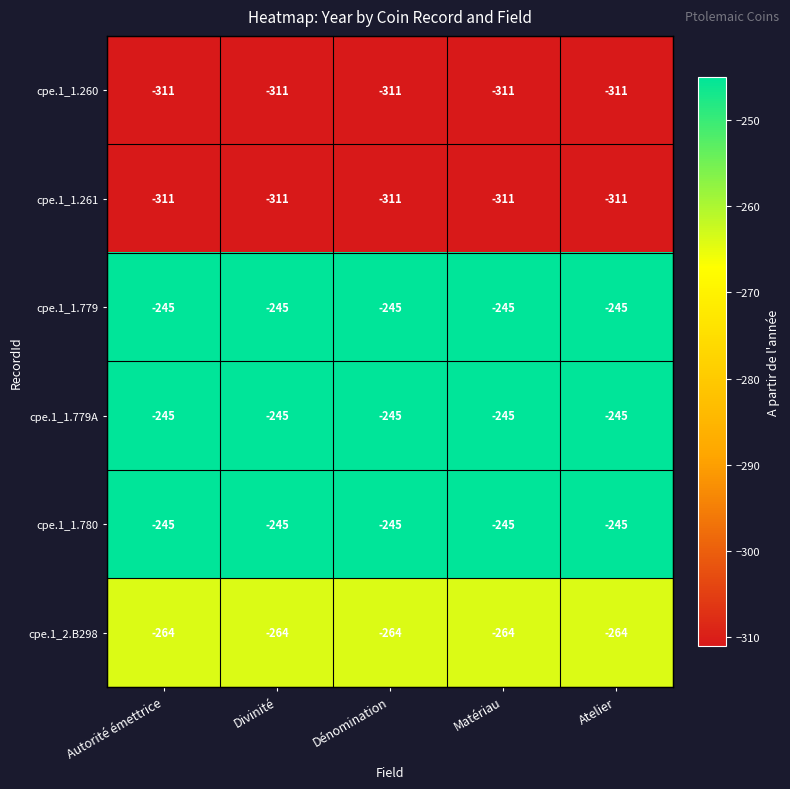

The cpe.1_2.B298 series shows -407 at Matériau. True or false?

False